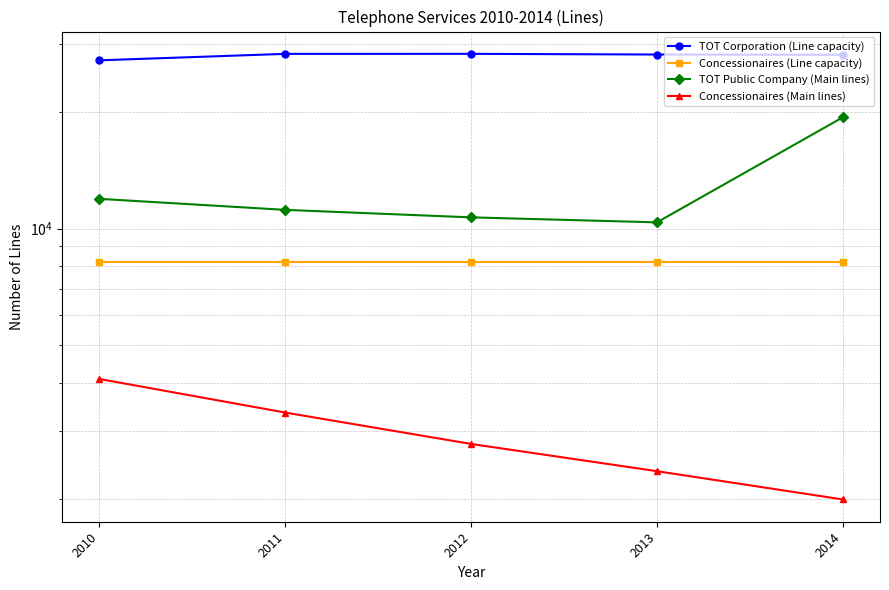

What are all the series names shown in the legend?

TOT Corporation (Line capacity), Concessionaires (Line capacity), TOT Public Company (Main lines), Concessionaires (Main lines)